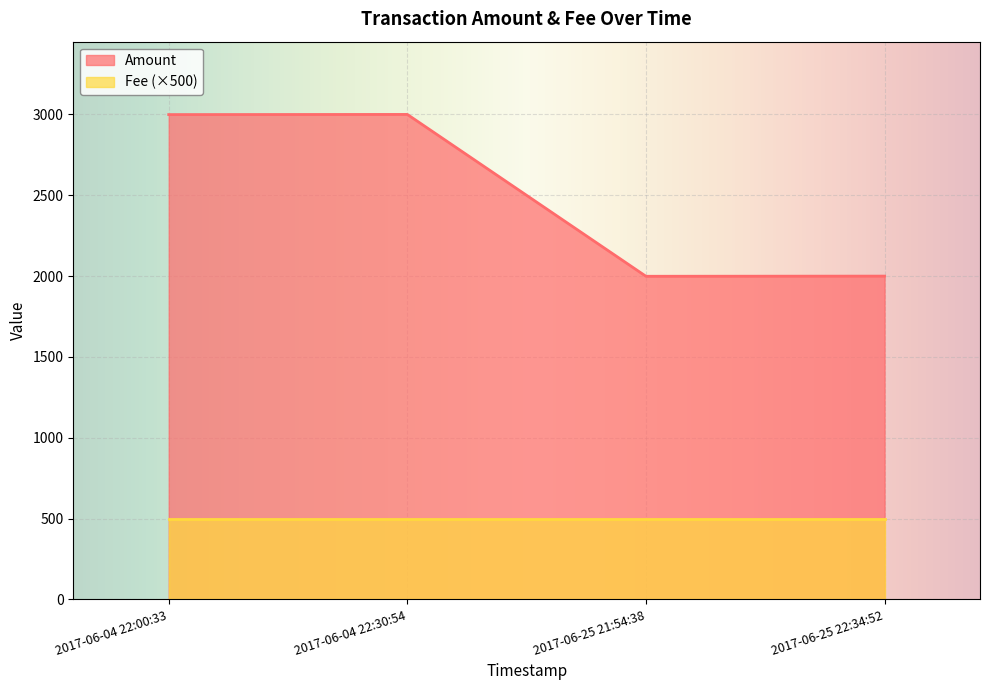

What position from the left is 2017-06-04 22:30:54?

2